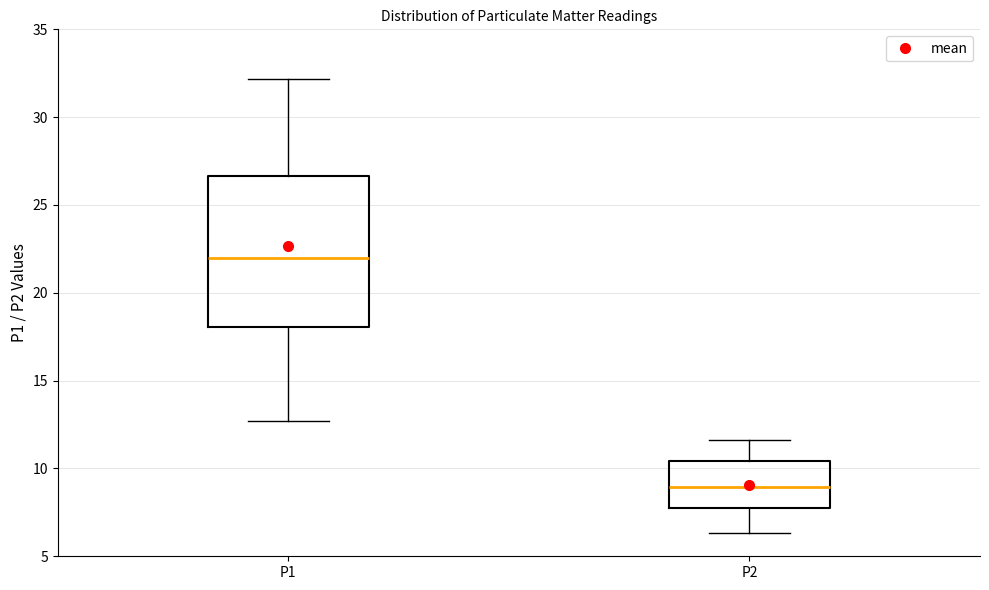

Comparing the boxes themselves (not the whiskers), which one is the tallest?

P1